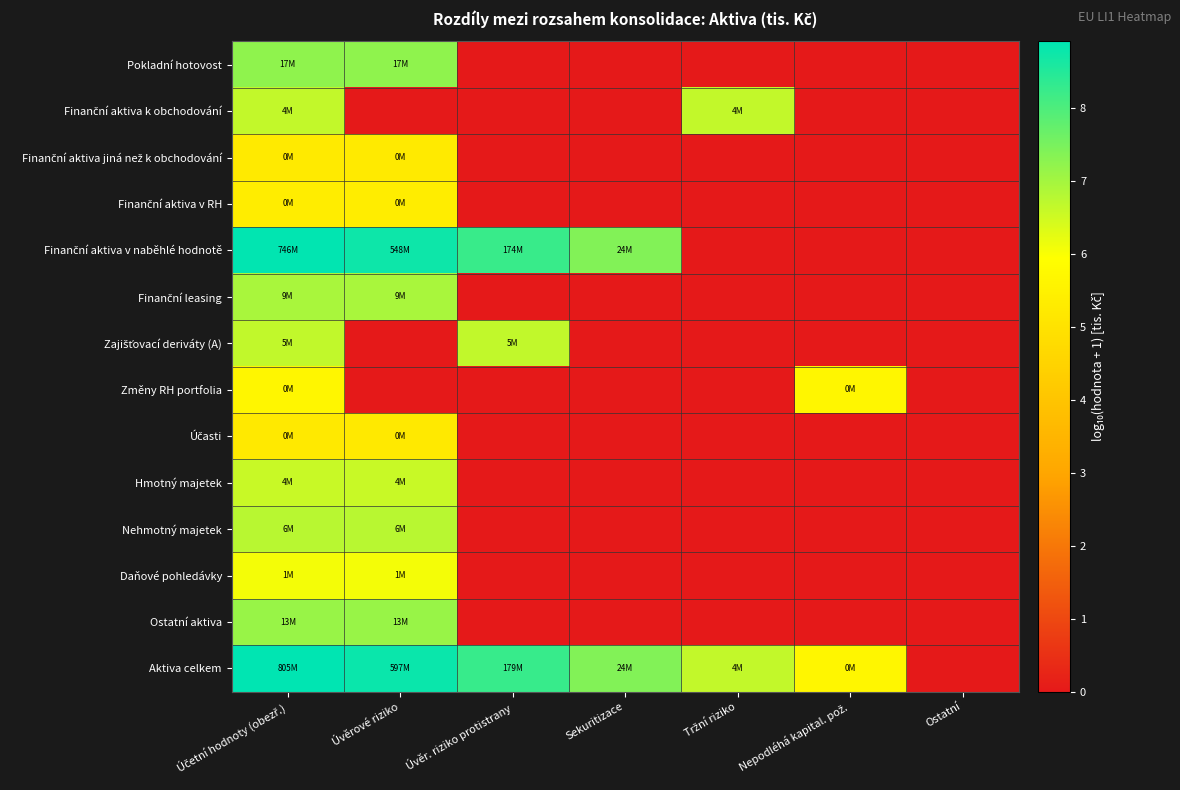

Which series has the largest range (max minus min)?

Aktiva celkem